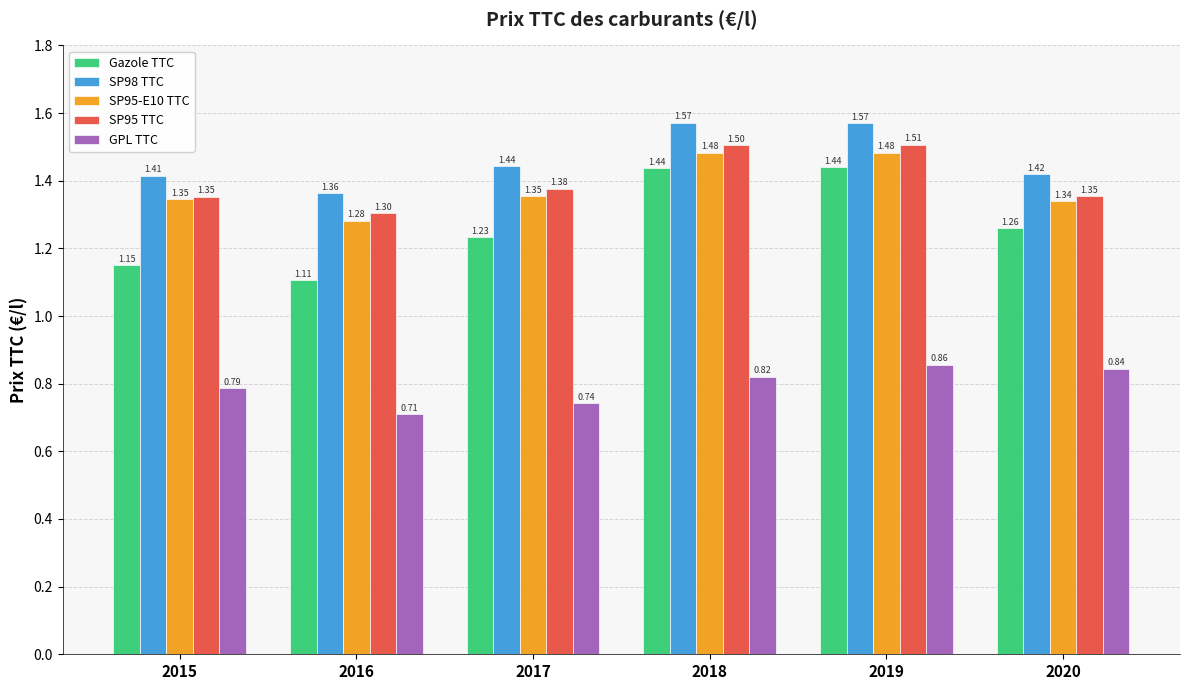

Which series has the widest spread of values?

Gazole TTC